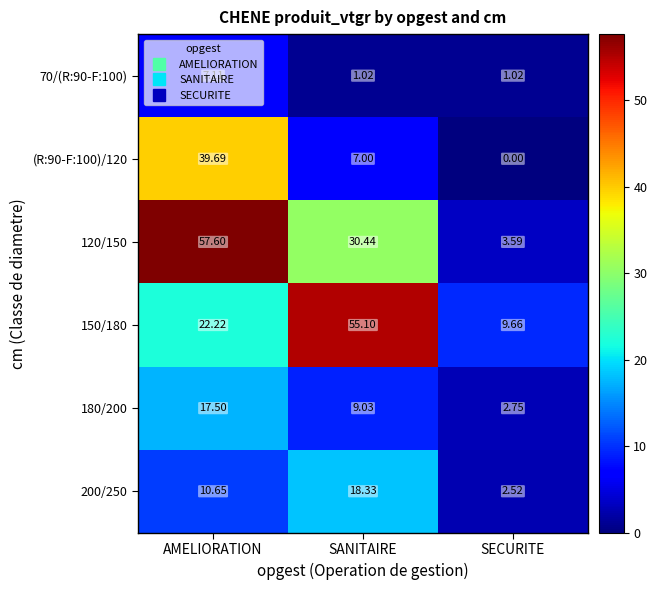

At which label is 120/150 closest to 30?

SANITAIRE